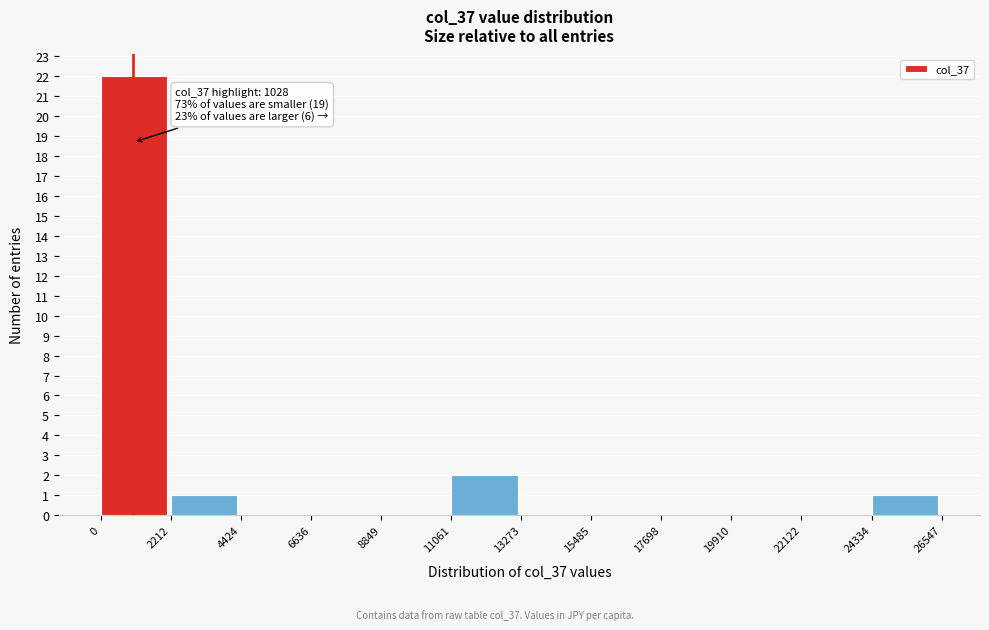

Over which range of the x-axis is the bar tallest?

0 to 2212